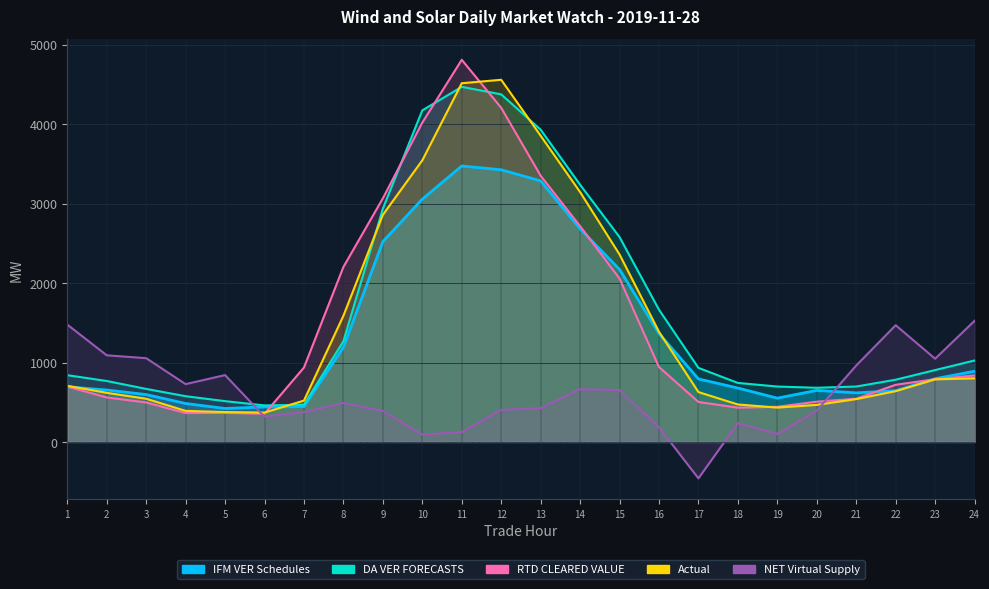

At which category does Actual reach its first local peak?

12